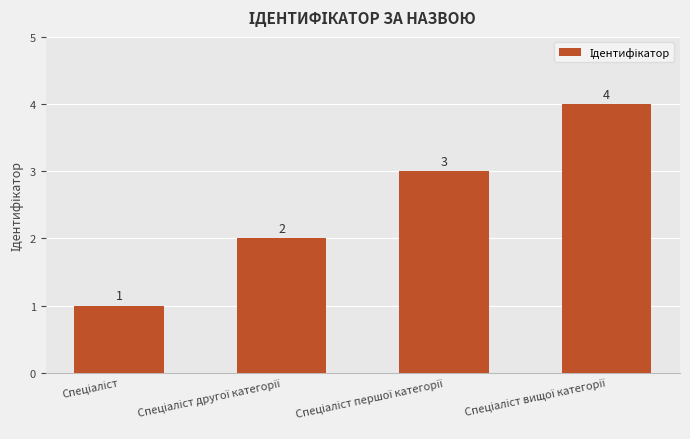

Does the chart contain any negative values?

No